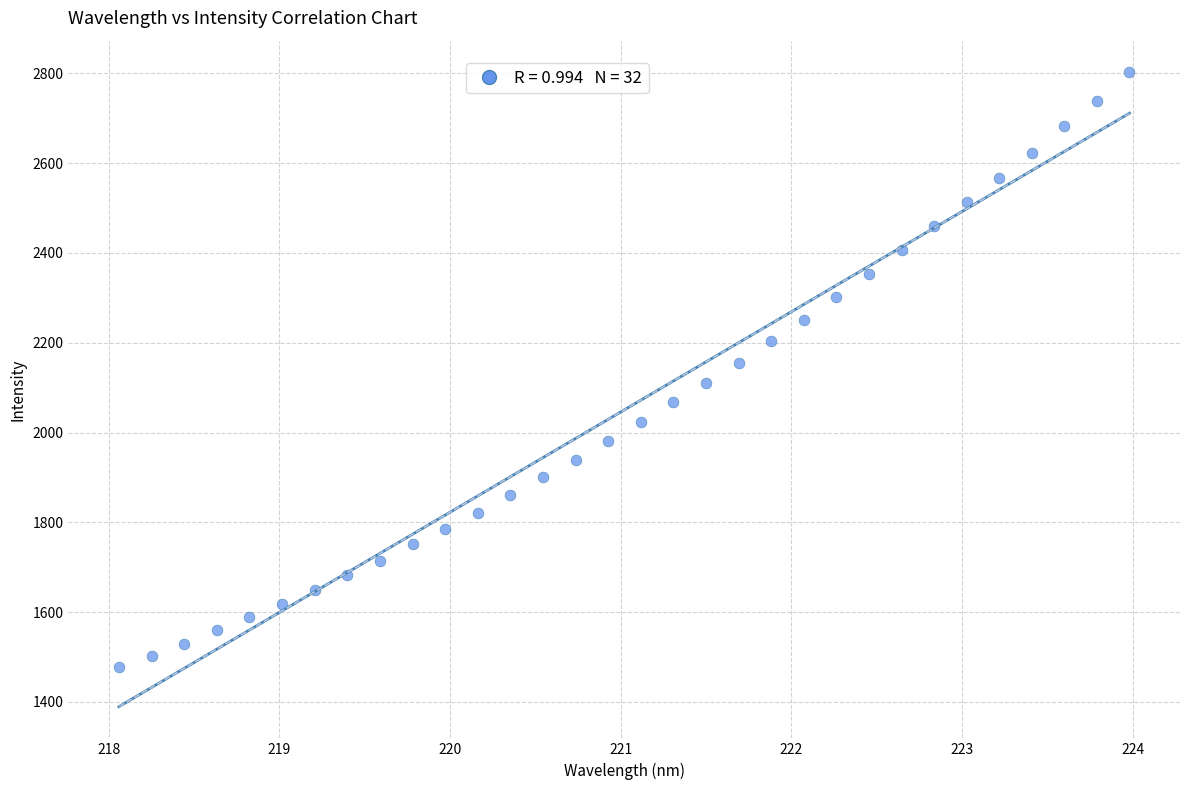

What is the range of Y values (max minus min)?

1325.1